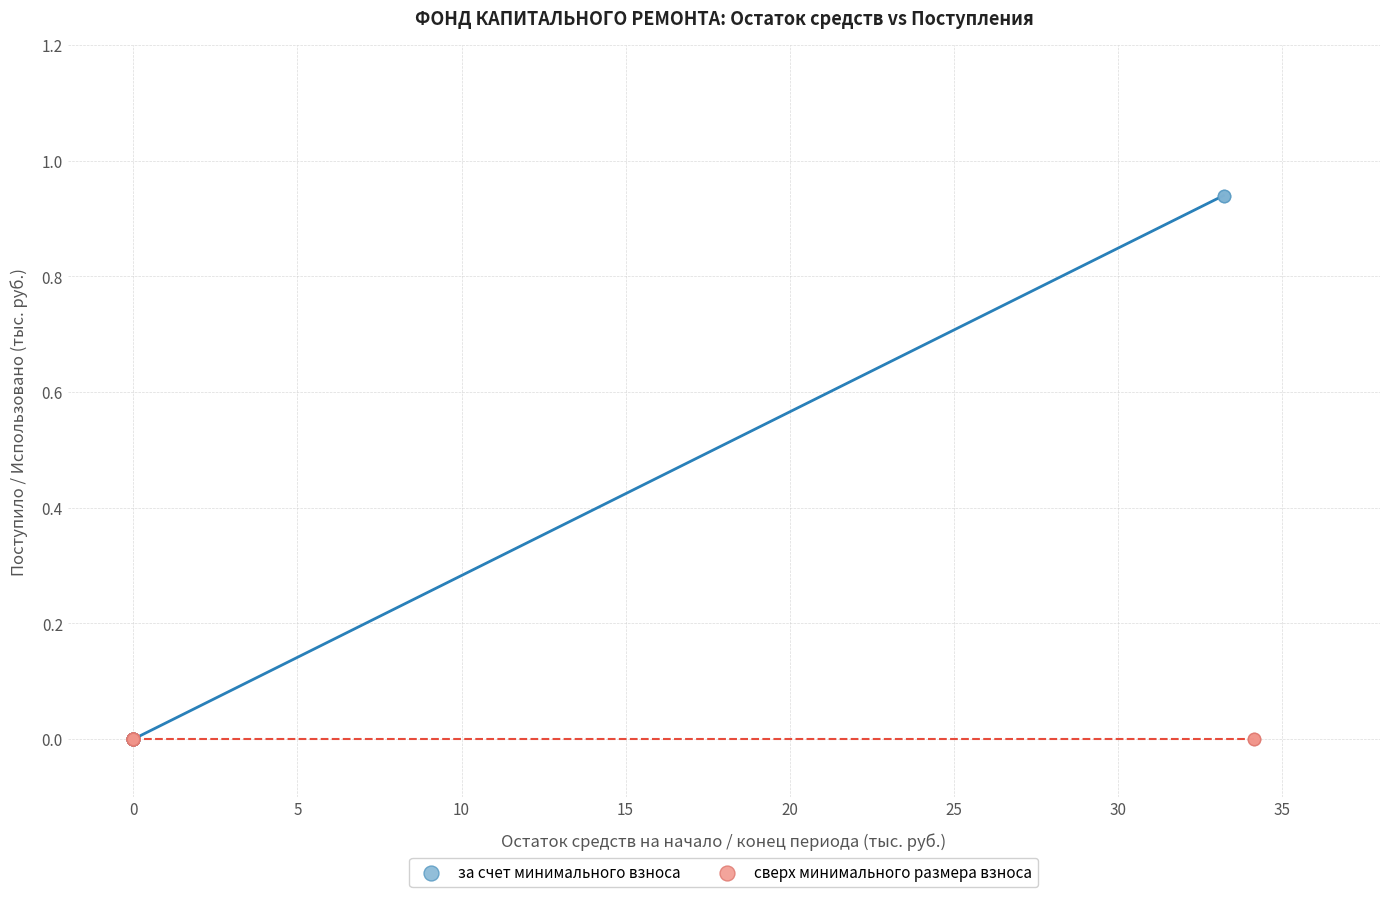

Which series reaches the maximum Y coordinate?

за счет минимального взноса